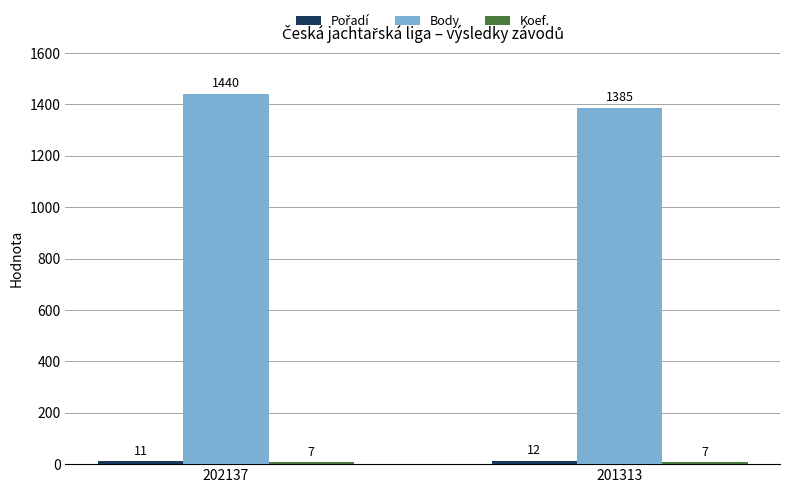

What value does the Body series have at 202137, to the nearest 5?

1440